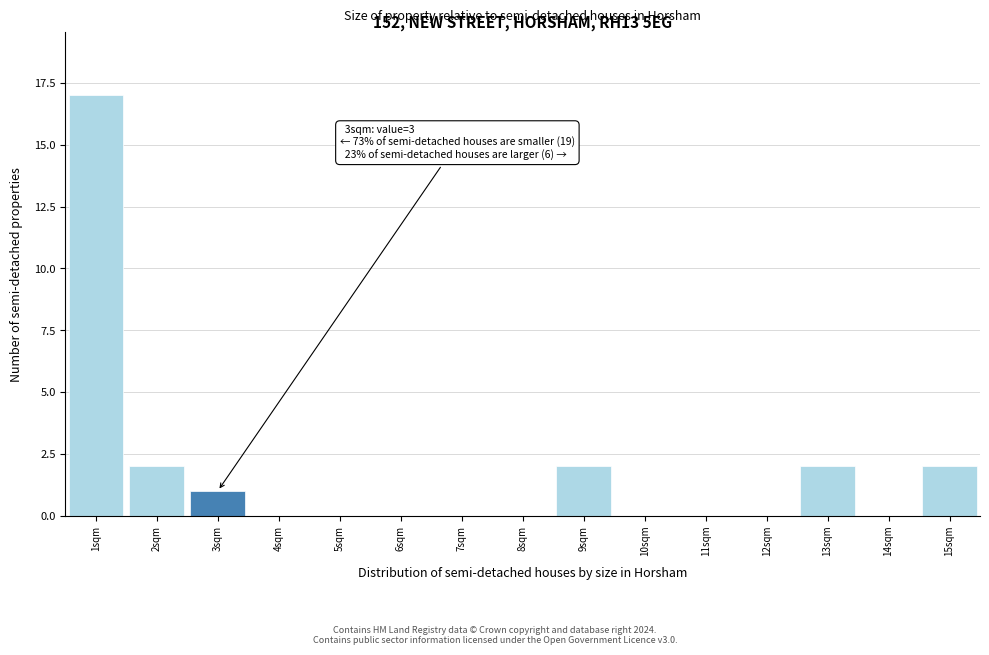

Over which range of the x-axis is the bar tallest?

0.5 to 1.5